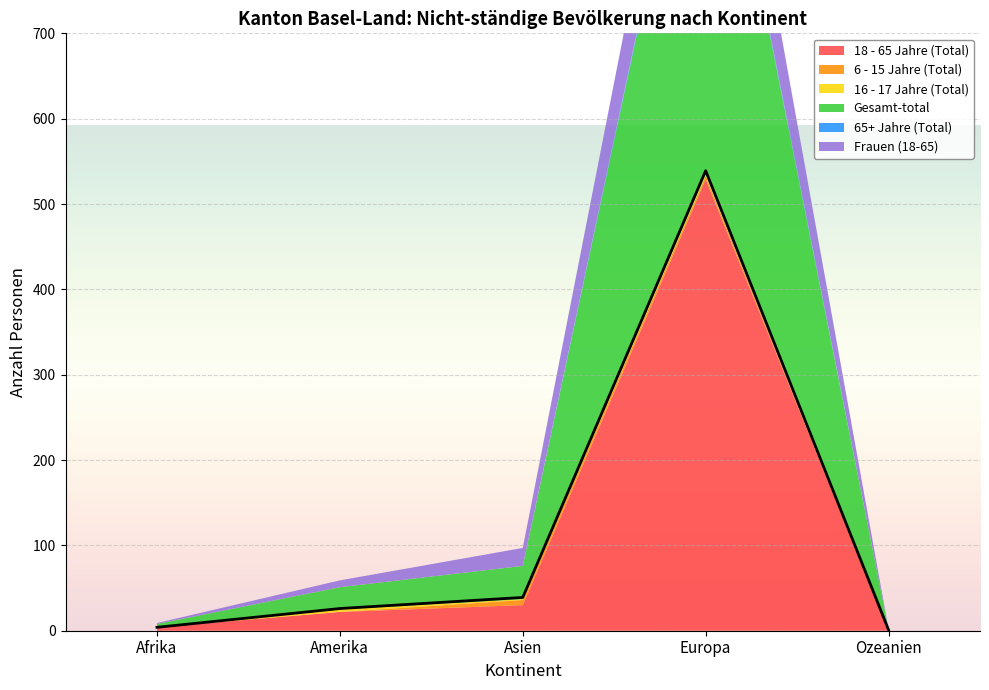

Is it true that 65+ Jahre (Total) equals 2 at Europa?

False